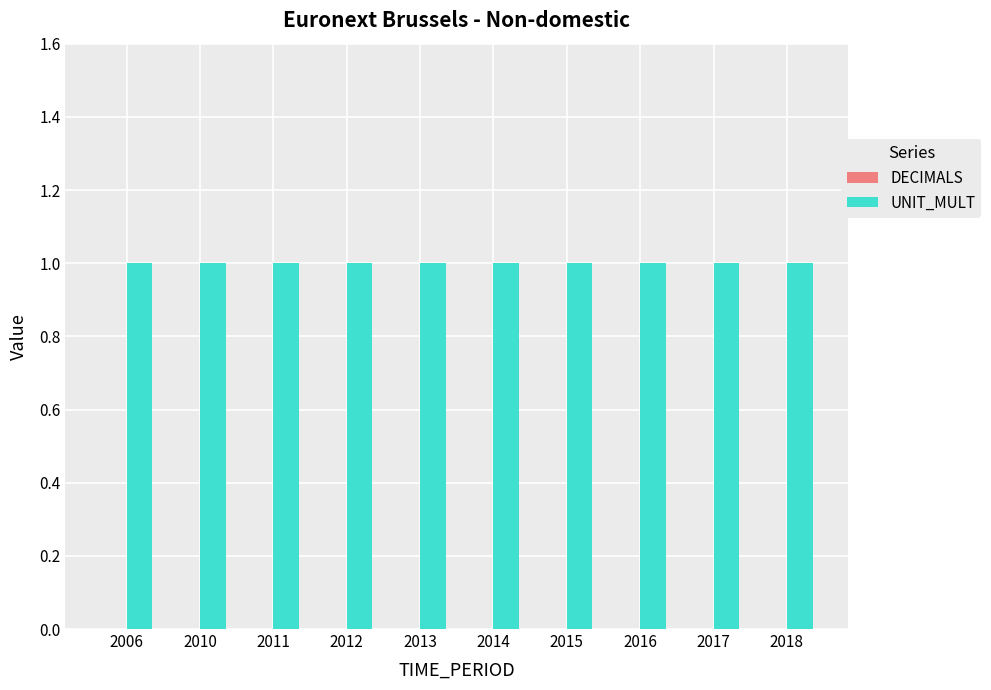

Which category has the highest value across all series?

2006